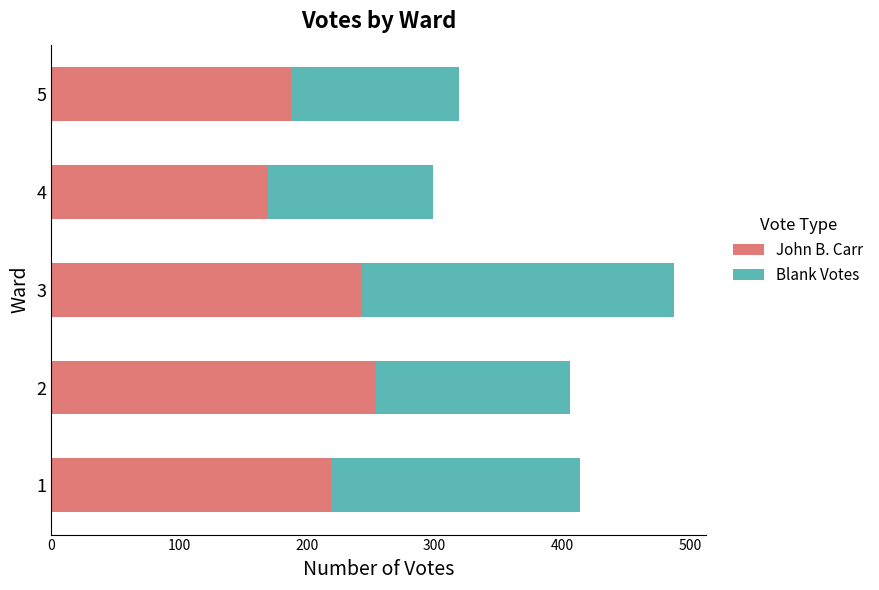

What is the total value across all series at 3?

488